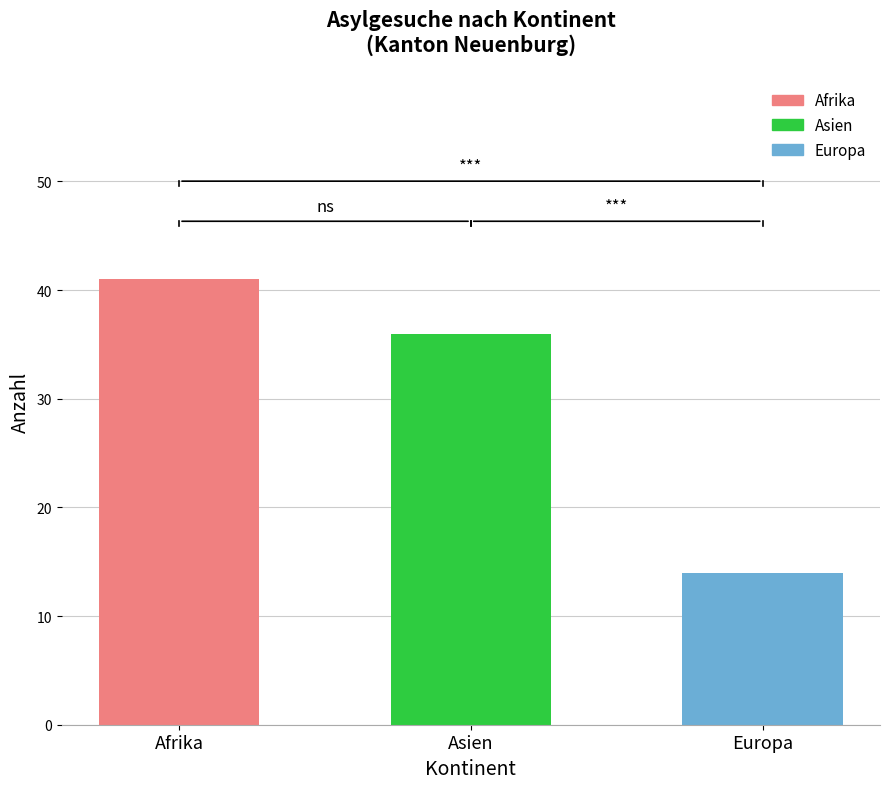

Rank the categories by value from highest to lowest.

Afrika, Asien, Europa